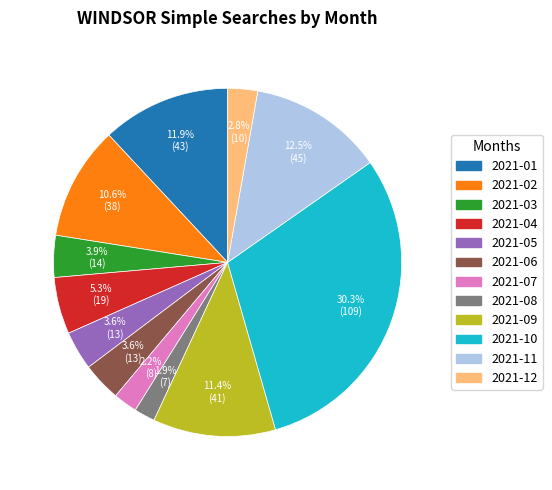

How many segments does this pie chart have?

12